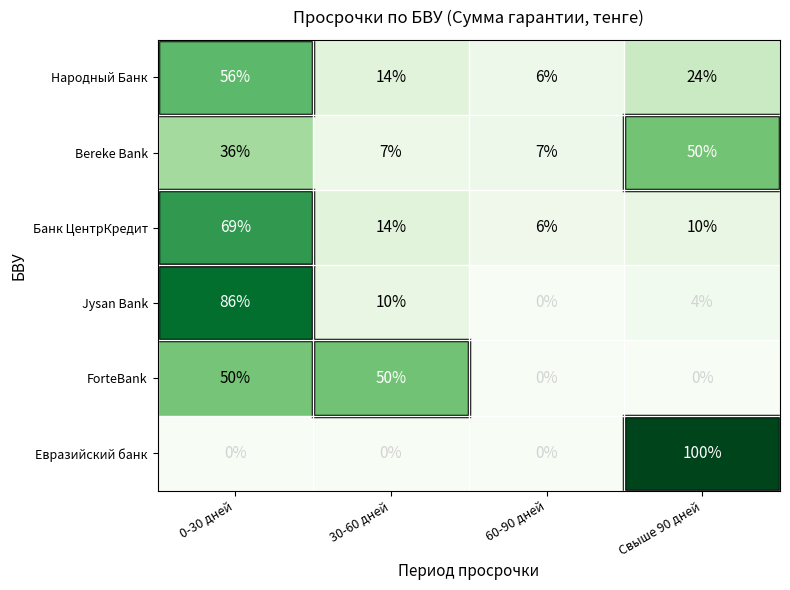

What is the difference between the Народный Банк values at Свыше 90 дней and 60-90 дней?

18